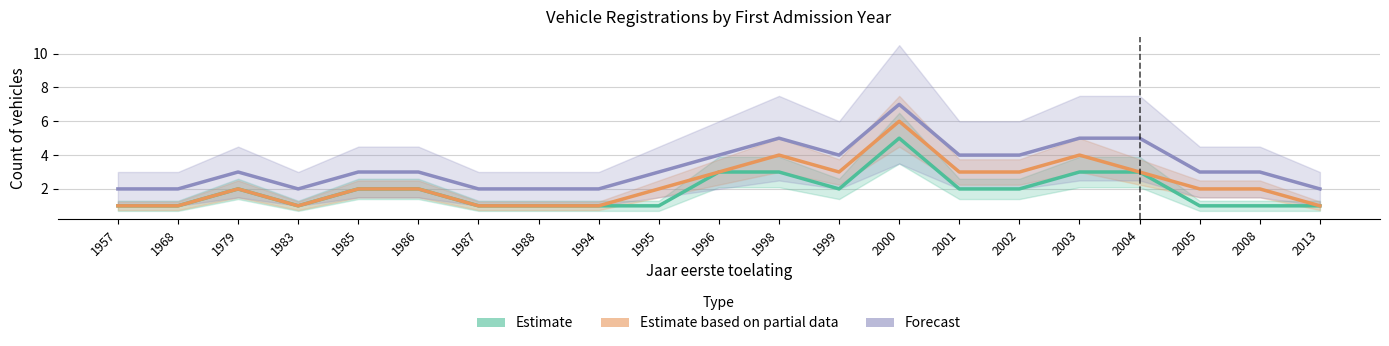

At how many categories does at least one series exceed 6?

1